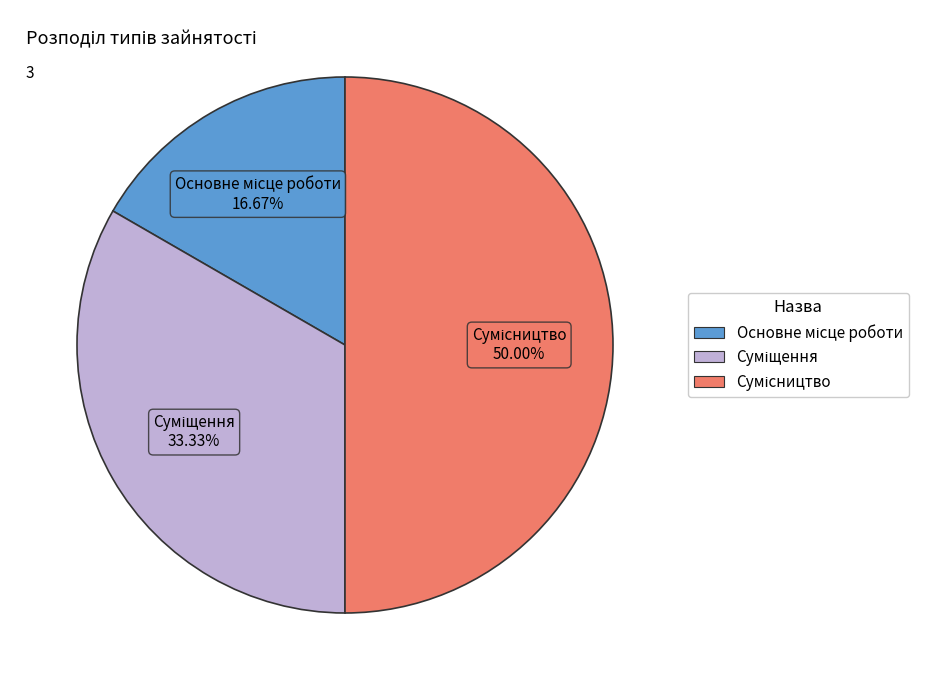

What percentage is NOT represented by Основне місце роботи?

83.3%